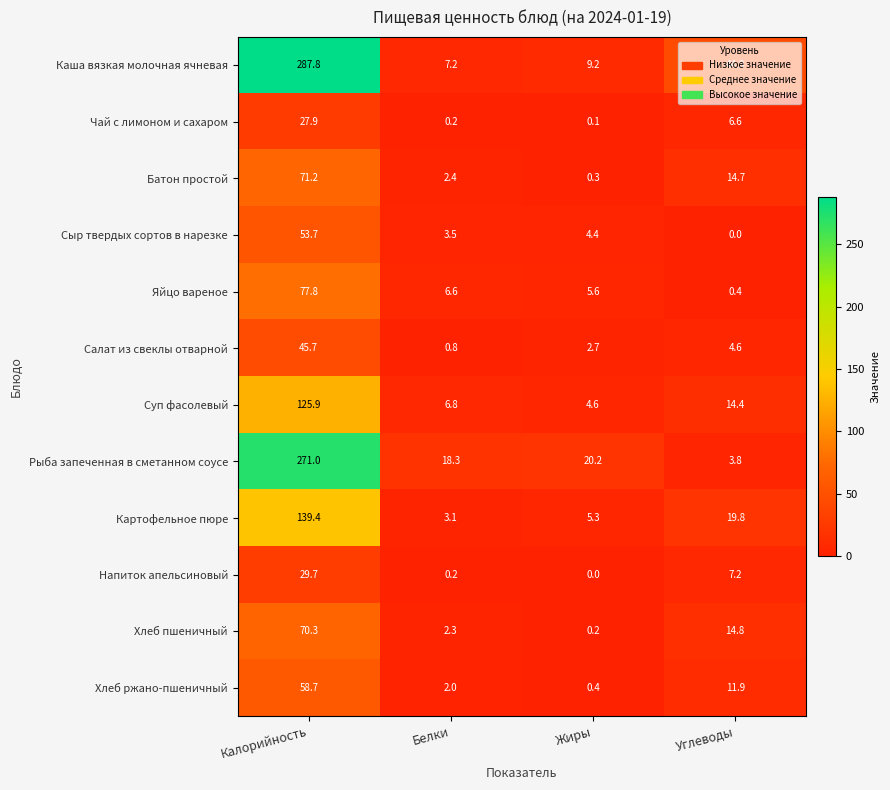

How many series are shown in this chart?

12